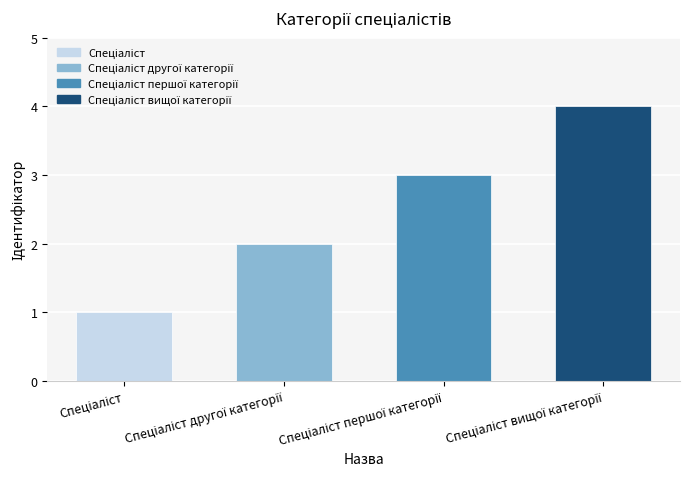

What is the difference between the maximum and minimum values?

3